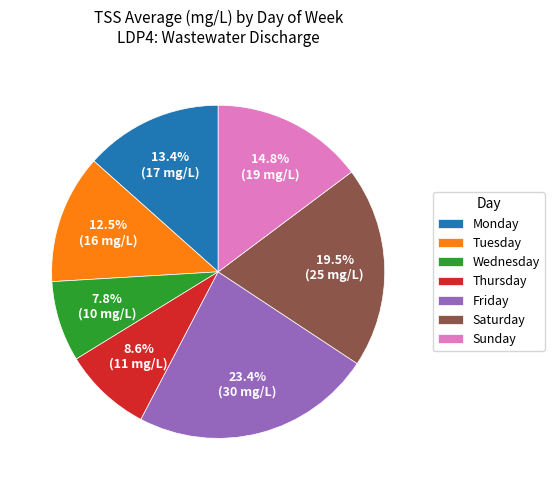

Which category has the smallest portion of the pie?

Wednesday